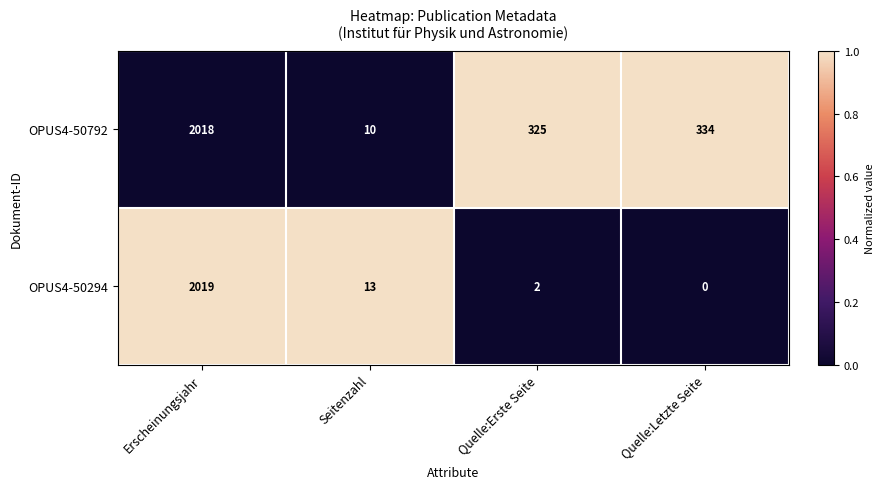

Rank the categories by OPUS4-50792 value from highest to lowest.

Erscheinungsjahr, Quelle:Letzte Seite, Quelle:Erste Seite, Seitenzahl